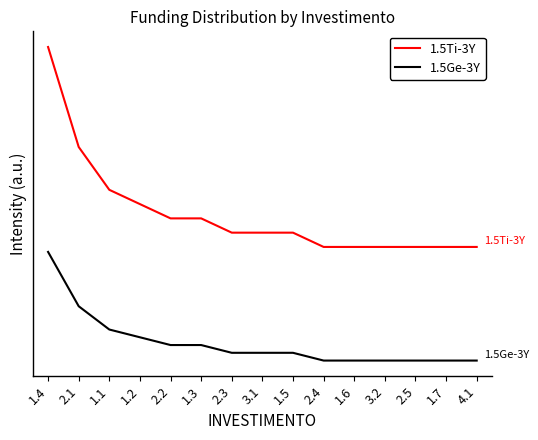

List the labels in order of 1.5Ge-3Y value, smallest first.

2.4, 1.6, 3.2, 2.5, 1.7, 4.1, 2.3, 3.1, 1.5, 2.2, 1.3, 1.2, 1.1, 2.1, 1.4